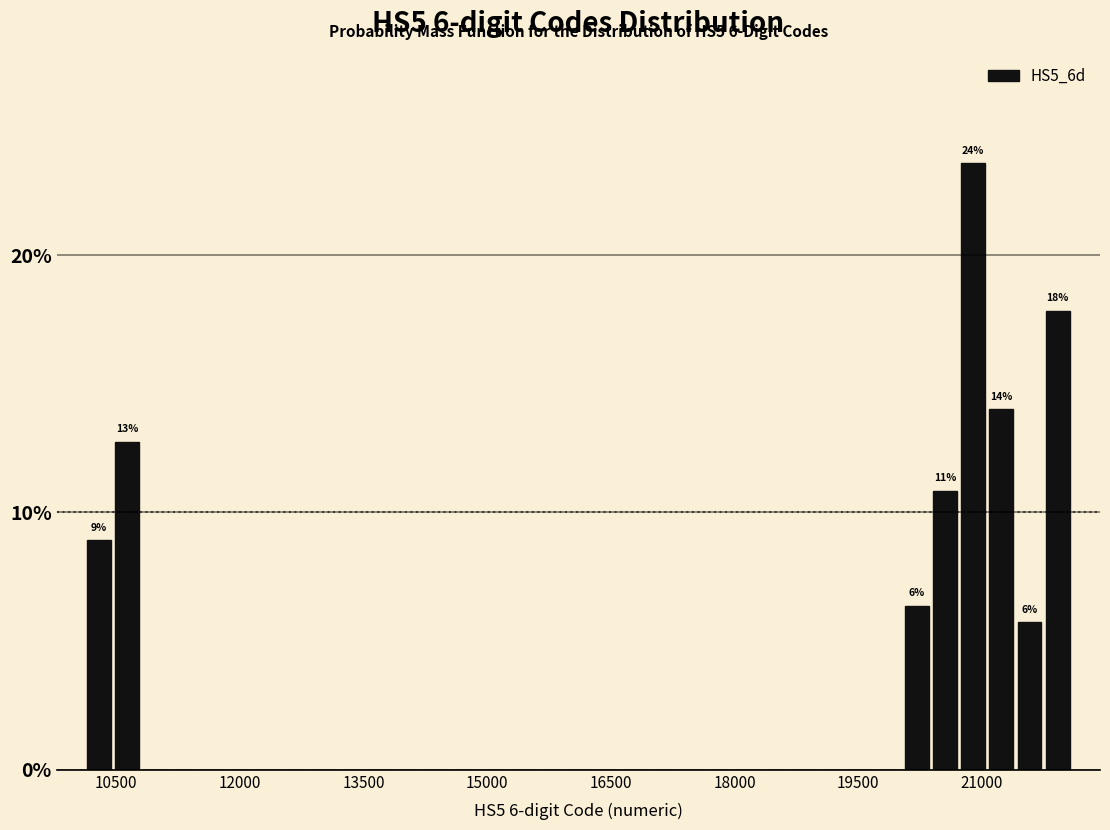

Read against the x-axis, roughly where is the centre of the tallest bar?

20800